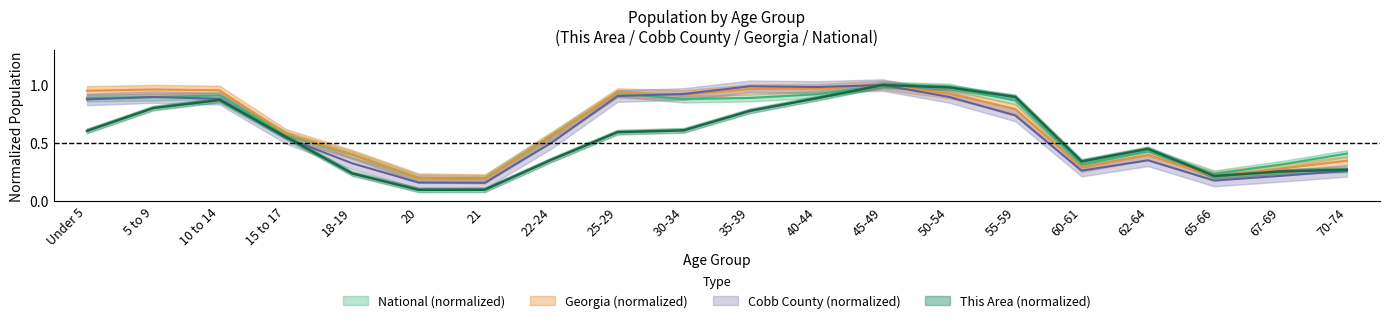

What is the label of the 11th point from the right?

30-34